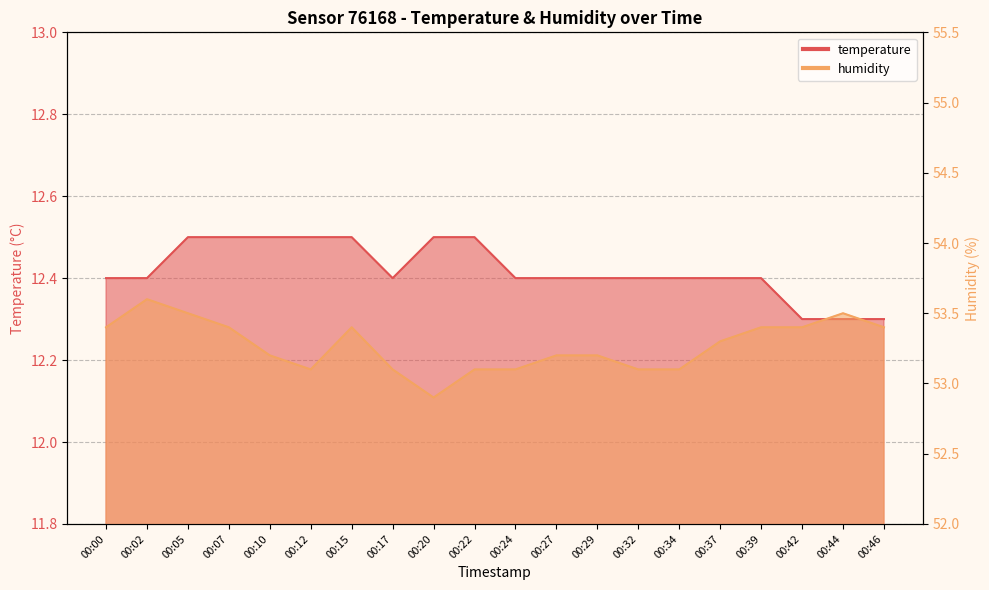

How many values in the humidity series are below 53?

1